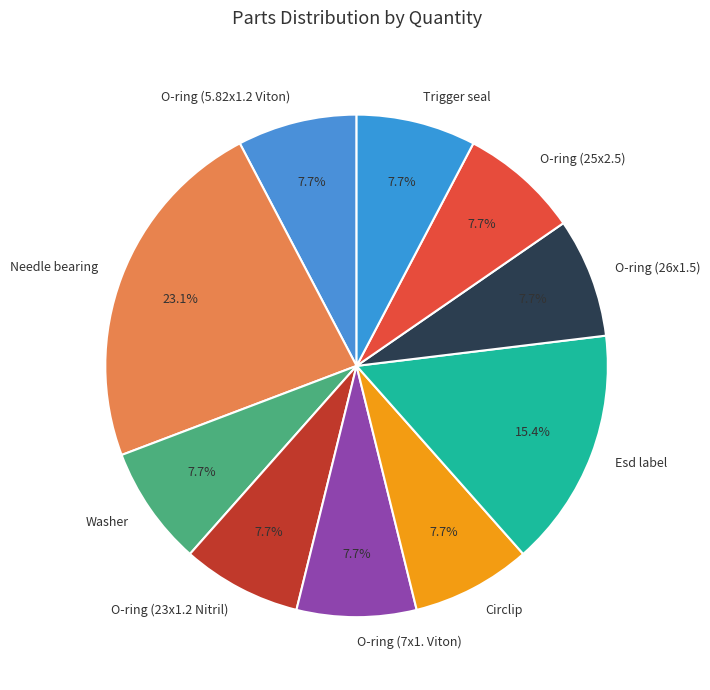

To the nearest percent, what is the average slice percentage?

10%